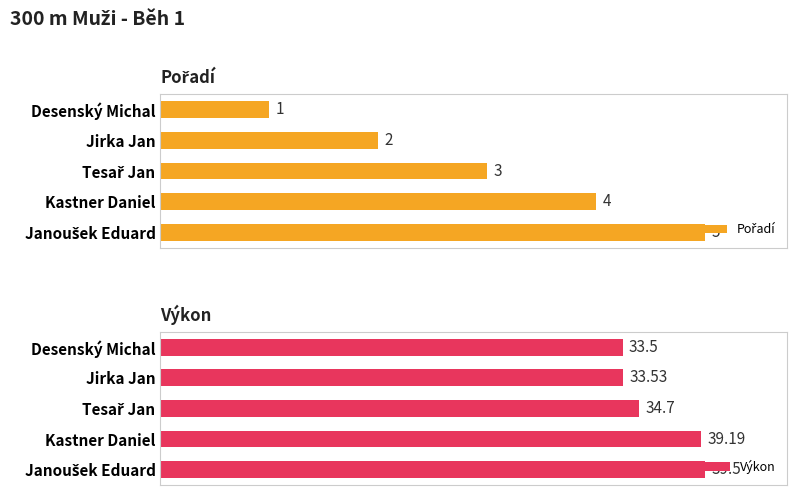

What is the value of the Výkon bar at the 1st from the left?

33.5